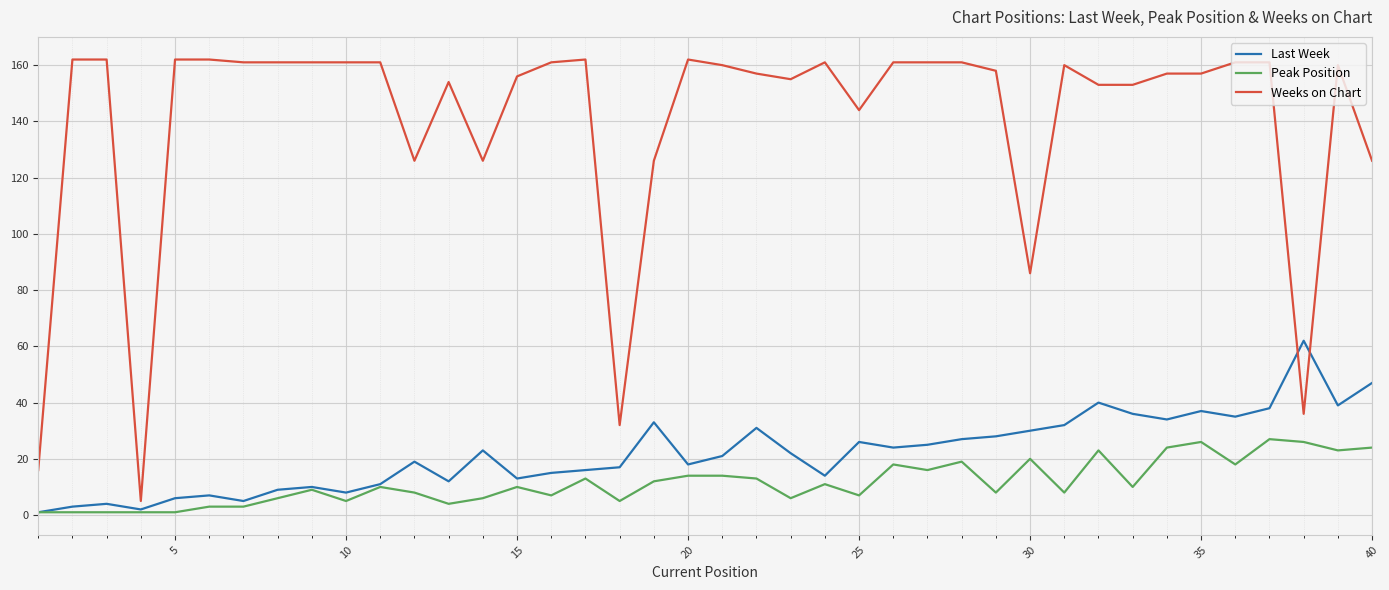

Which series has the largest total across all categories?

Weeks on Chart